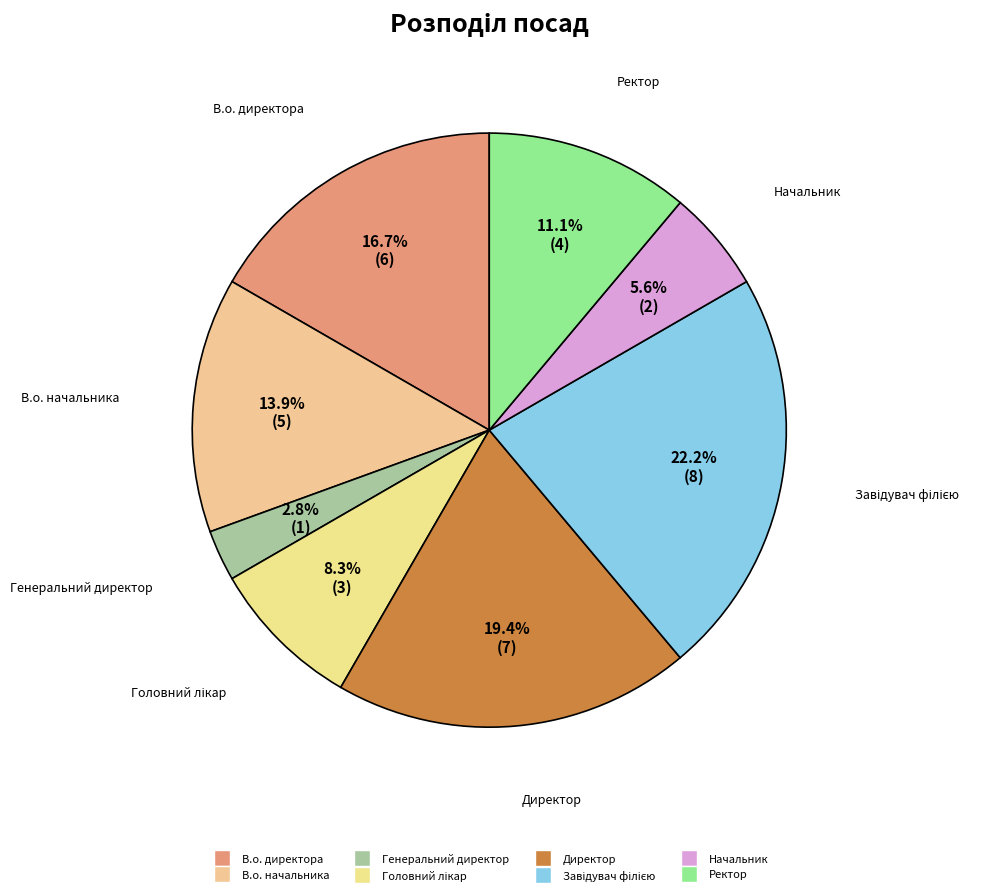

Is the sum of Генеральний директор and В.о. директора greater than half?

No